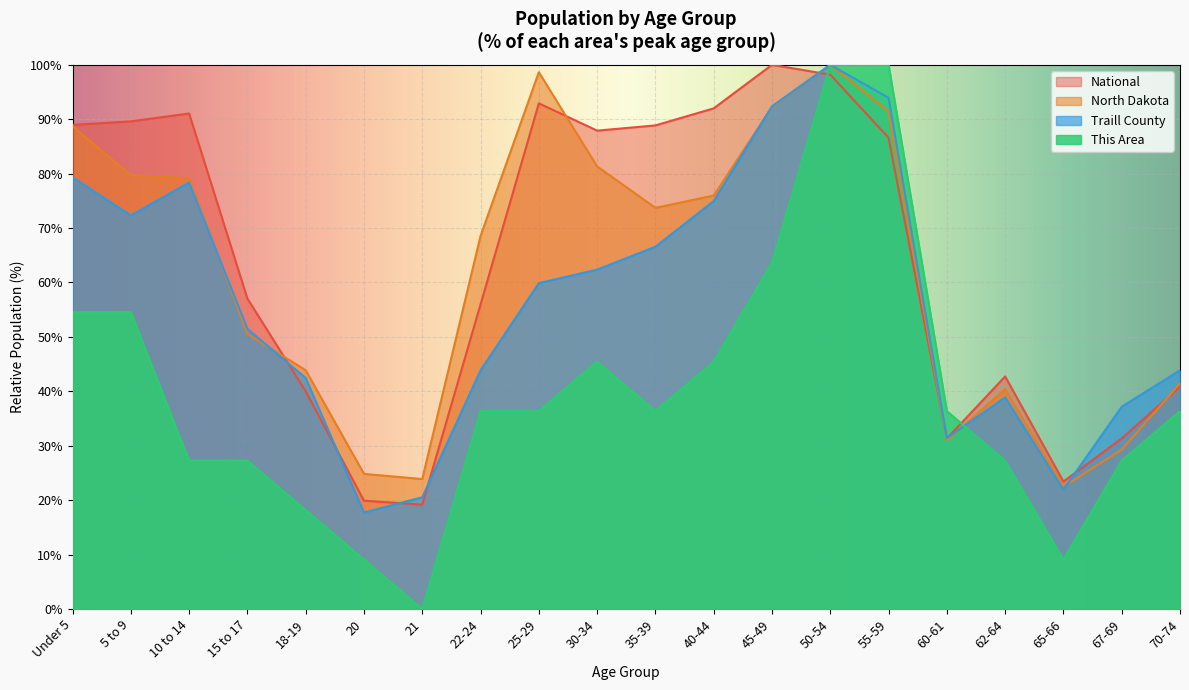

True or false: Traill County and This Area cross at least once.

True